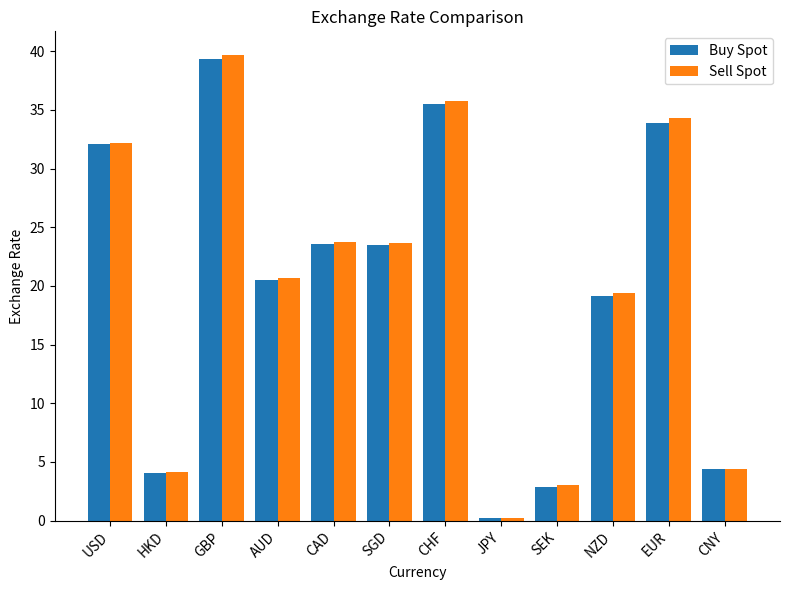

At which category is the sum across all series the highest?

GBP